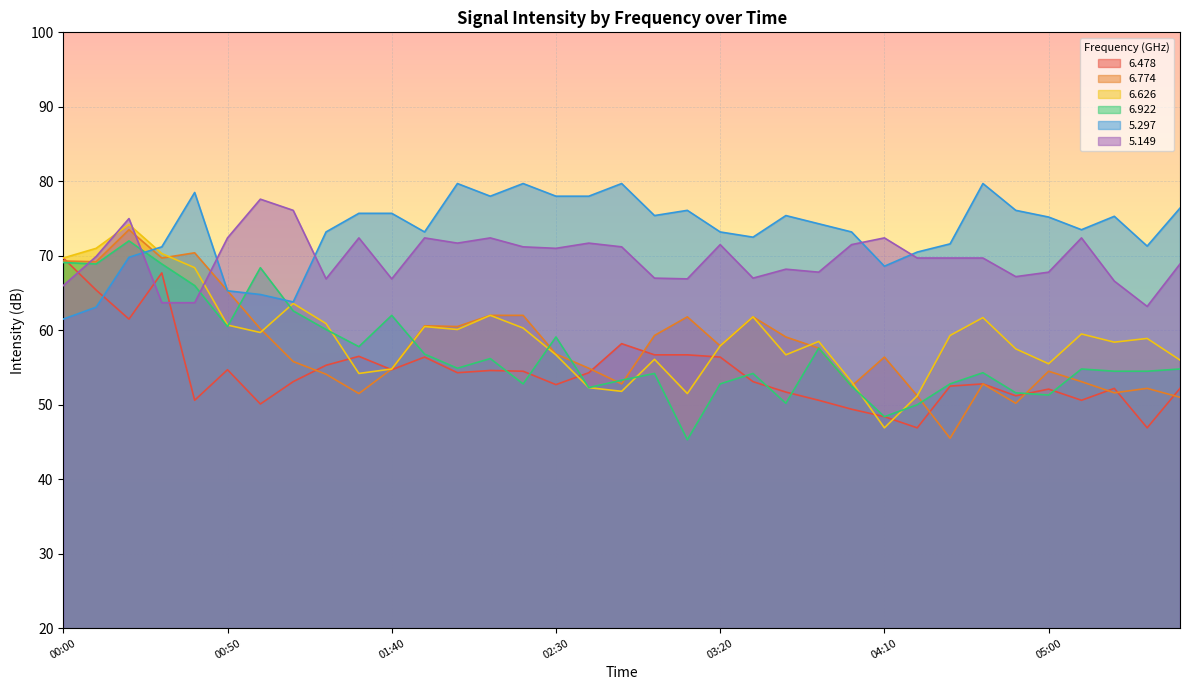

At which label is   5.297 closest to 70?

00:20